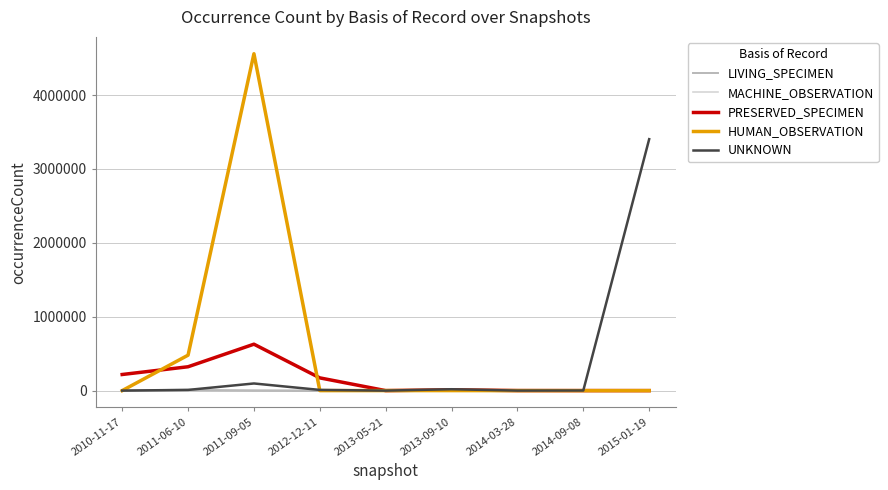

The value of LIVING_SPECIMEN at 2012-12-11 is 0. True or false?

True